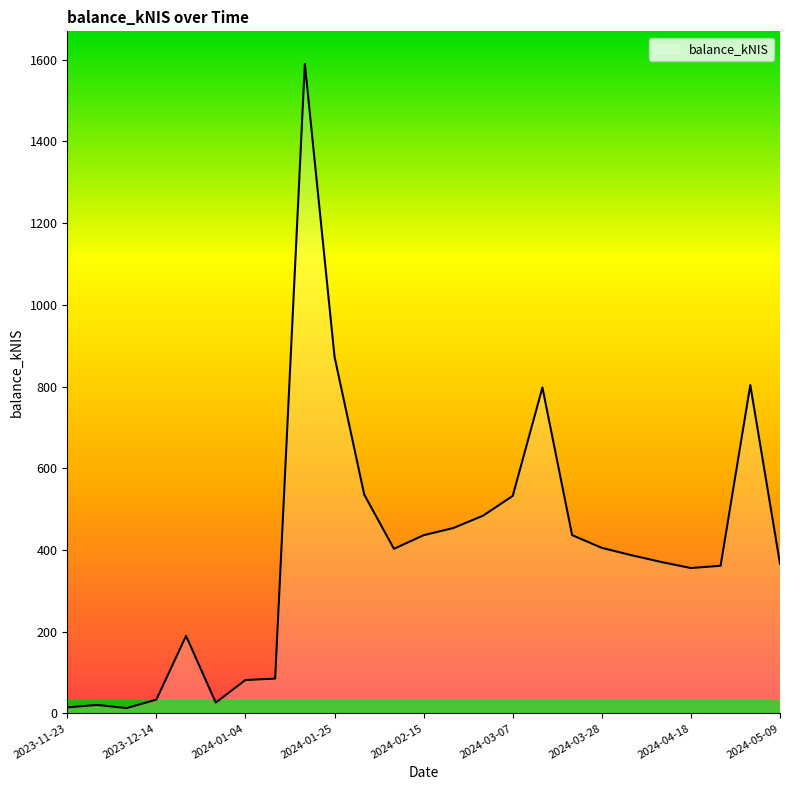

What is the difference between the maximum and minimum values?

1576.7